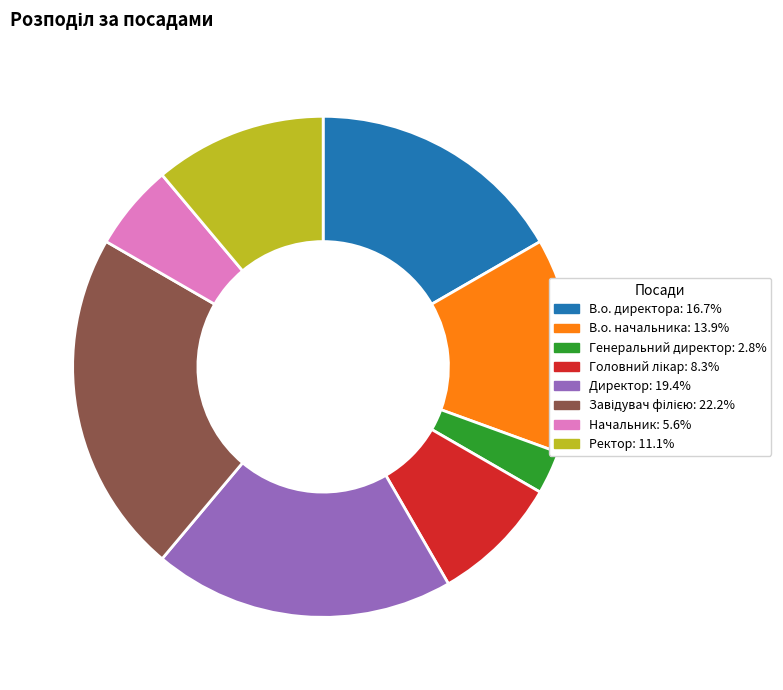

What is the smallest slice in the pie chart?

Генеральний директор